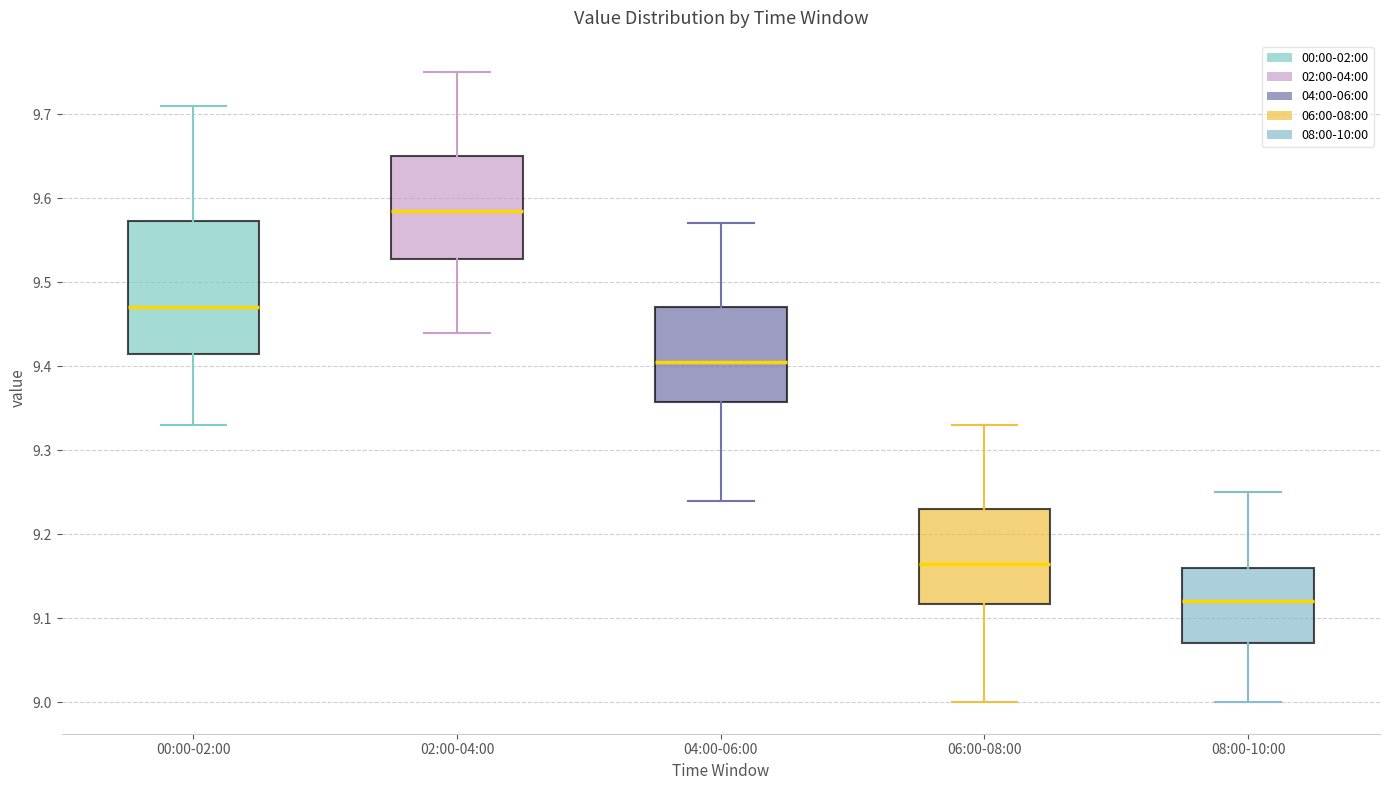

Reading left to right, read every box against the y-axis: the position of its median line, the range the box covers, and the ends of its whiskers. The values are not printed on the chart, so give them approximately, as read against the axis.

00:00-02:00: median 9.47, box 9.42 to 9.57, whiskers 9.33 to 9.71
02:00-04:00: median 9.59, box 9.53 to 9.65, whiskers 9.44 to 9.75
04:00-06:00: median 9.41, box 9.36 to 9.47, whiskers 9.24 to 9.57
06:00-08:00: median 9.17, box 9.12 to 9.23, whiskers 9.00 to 9.33
08:00-10:00: median 9.12, box 9.07 to 9.16, whiskers 9.00 to 9.25